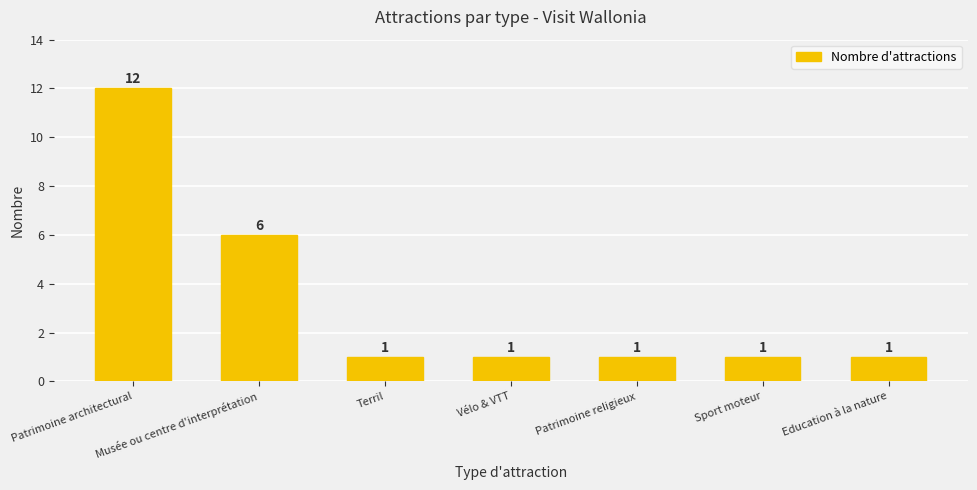

Are the bars grouped side by side (vs. stacked)?

No